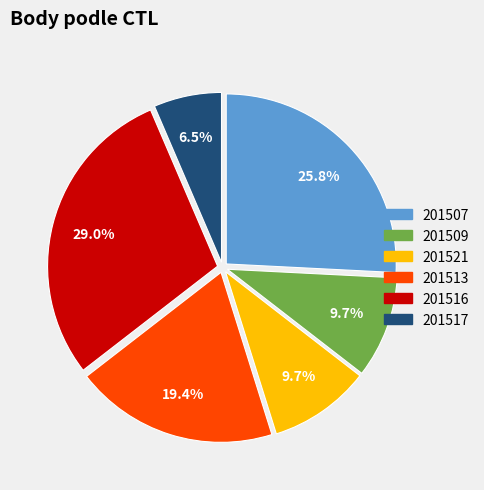

Between 201516 and 201513, which is larger?

201516